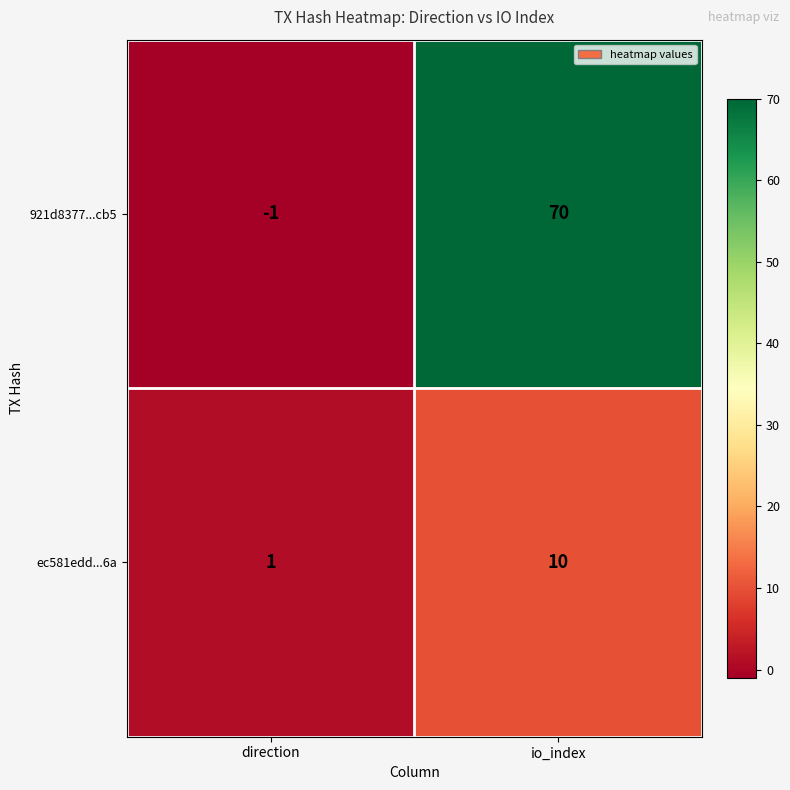

Which series changed the most between direction and io_index?

921d8377...cb5